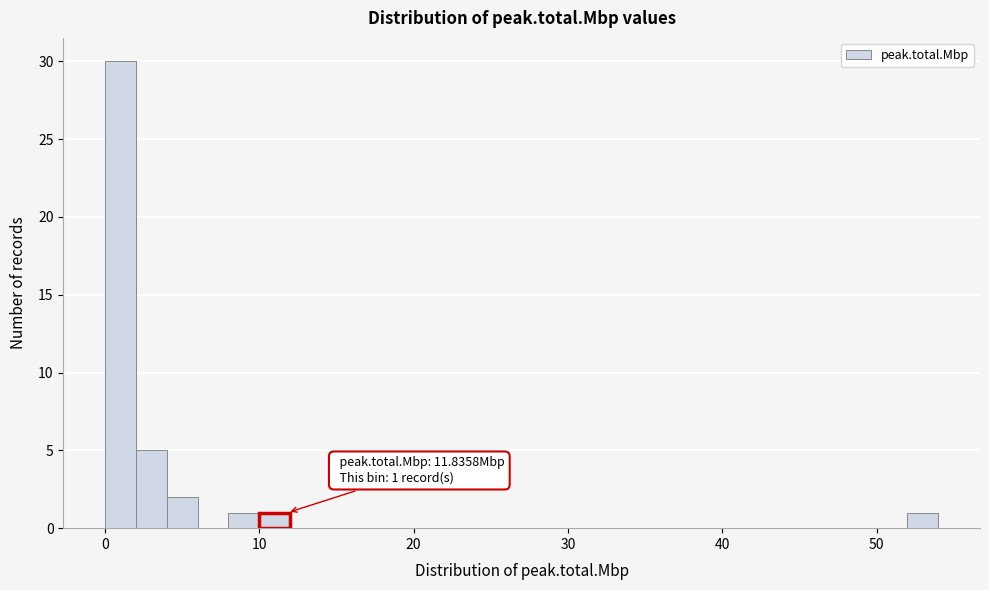

Read against the x-axis, roughly where is the centre of the tallest bar?

1